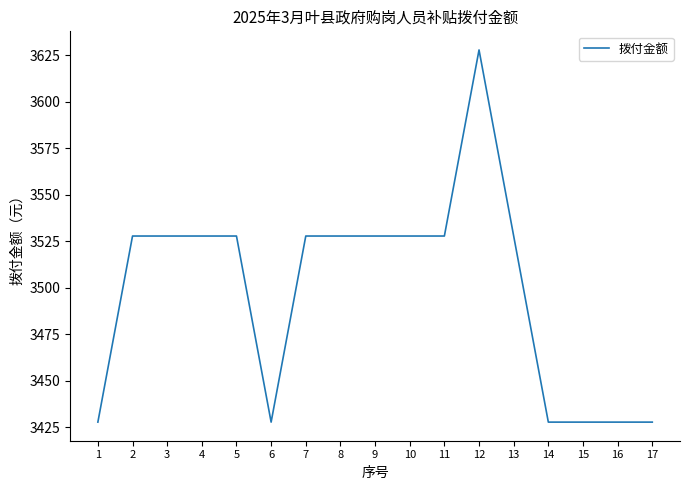

Between 6 and 7, which is larger?

7